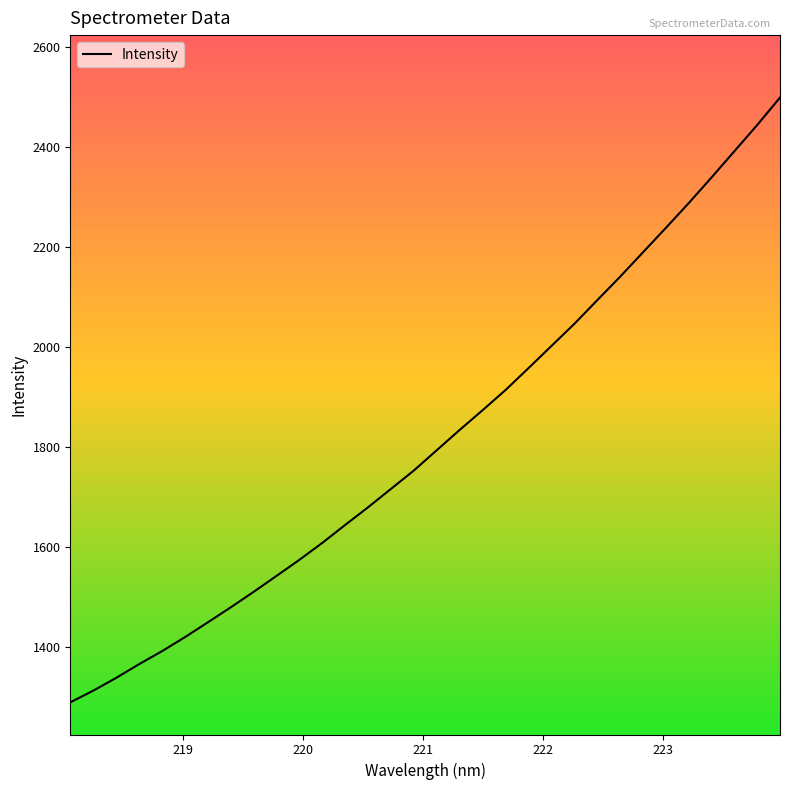

Does the chart display data point markers on the line(s)?

No